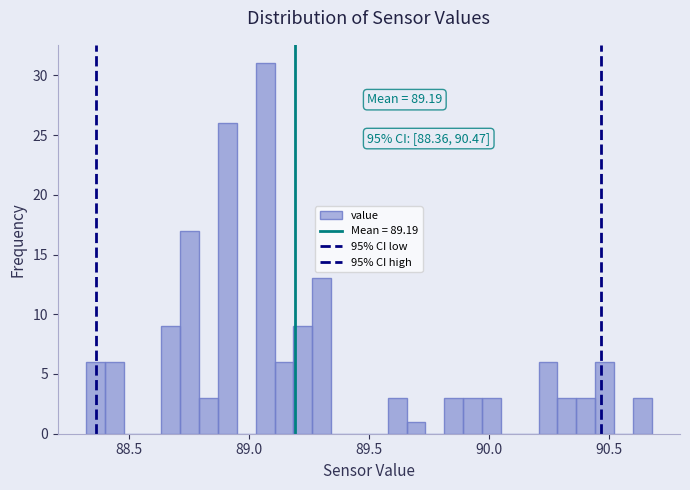

Around what value on the x-axis is the tallest bar? Give the approximate position of its centre, as read against the axis.

89.05